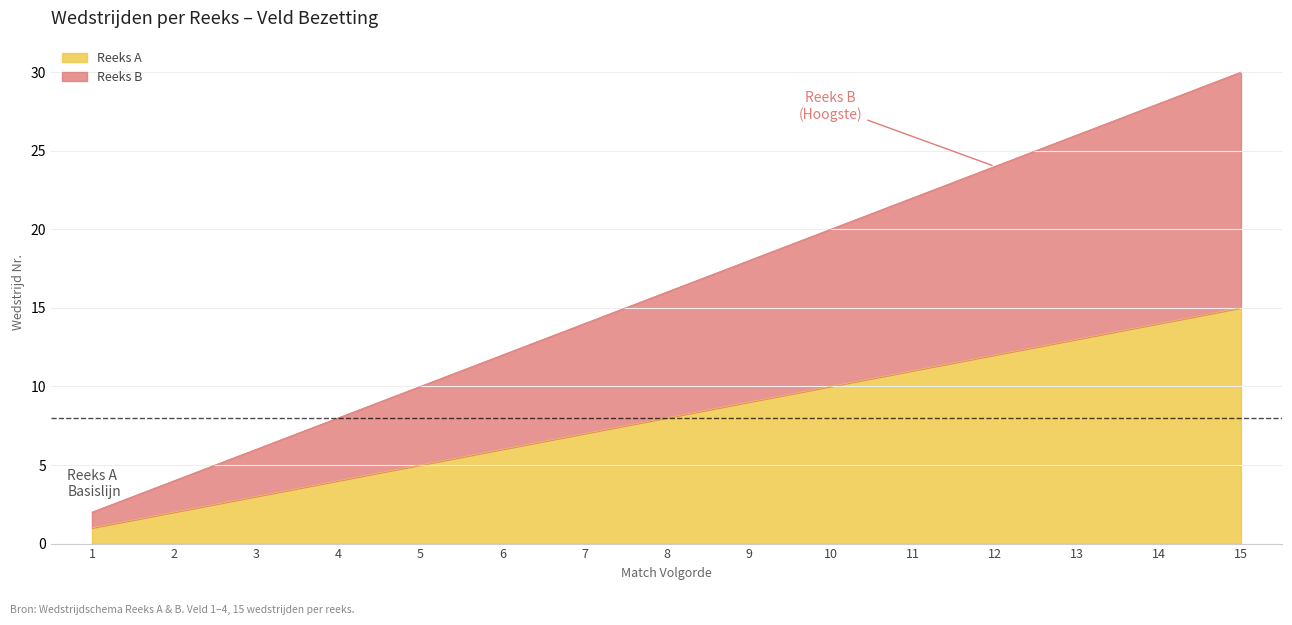

List the labels in order of Reeks B – Match Nr. value, largest first.

15, 14, 13, 12, 11, 10, 9, 8, 7, 6, 5, 4, 3, 2, 1